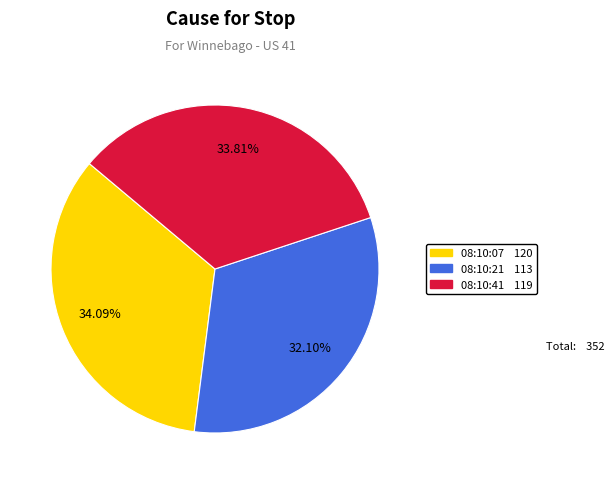

Is there any slice that represents more than half of the pie?

No